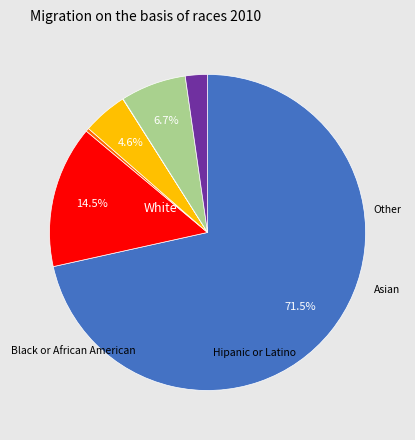

Is there any slice that represents more than half of the pie?

Yes